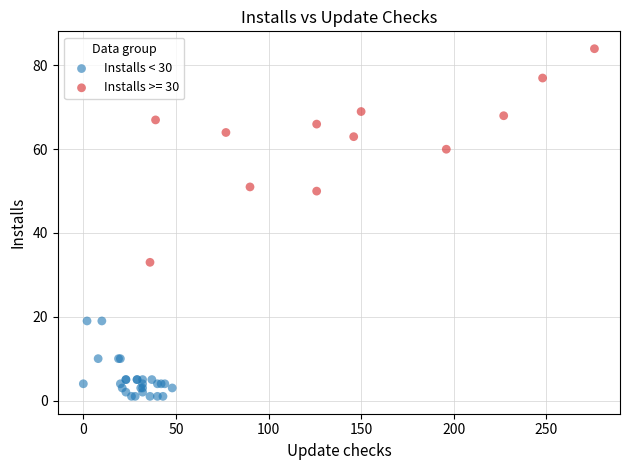

Which series has the widest spread of Y values?

Installs >= 30